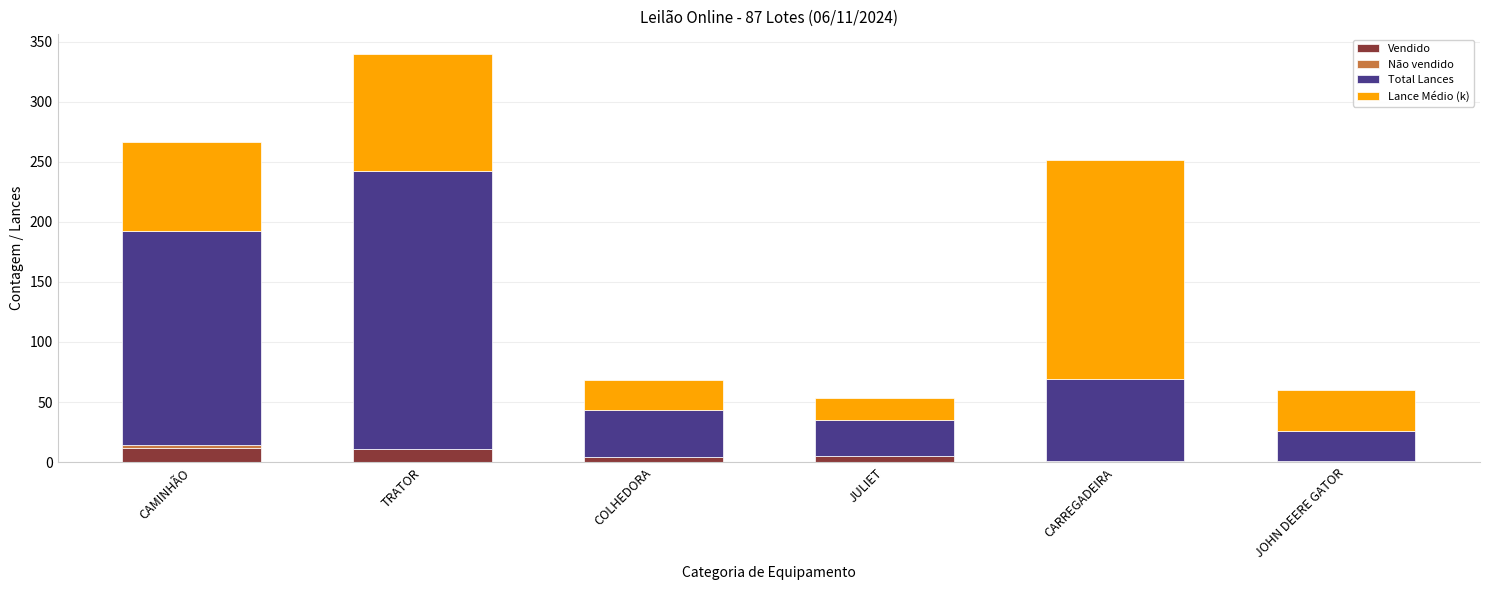

What is the sum of all Vendido values?

34.0